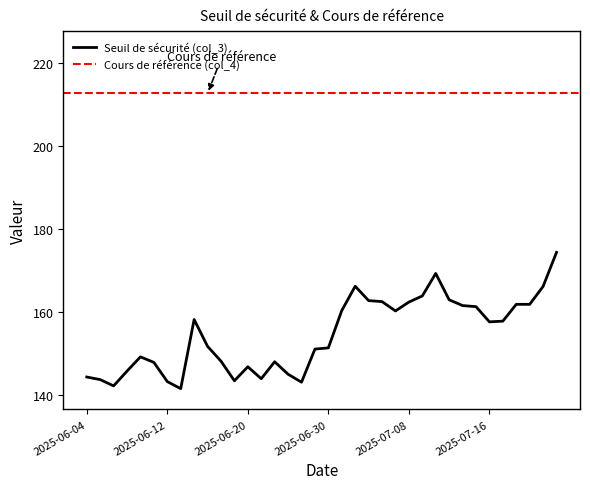

What is the label of the 34th point from the right?

2025-06-06